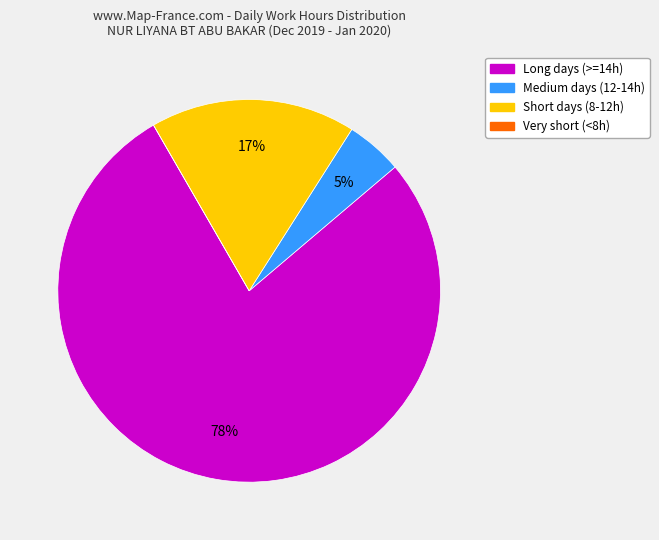

To the nearest percent, what is the difference between the largest and smallest slice percentages?

78%